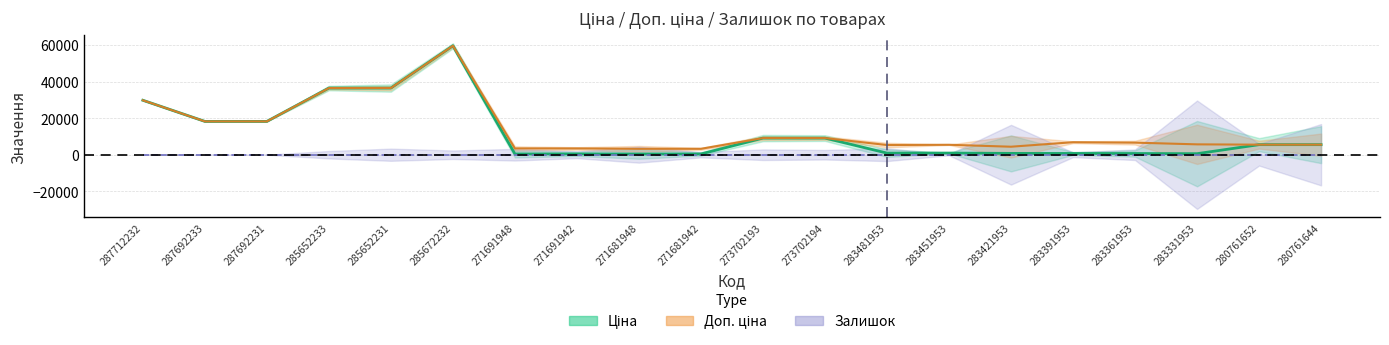

Does the chart have visible grid lines?

Yes